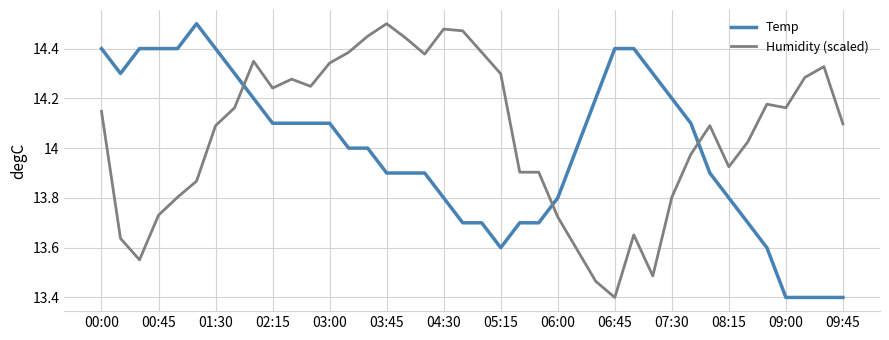

How many intersections are there between Humidity (scaled) and Temp?

3